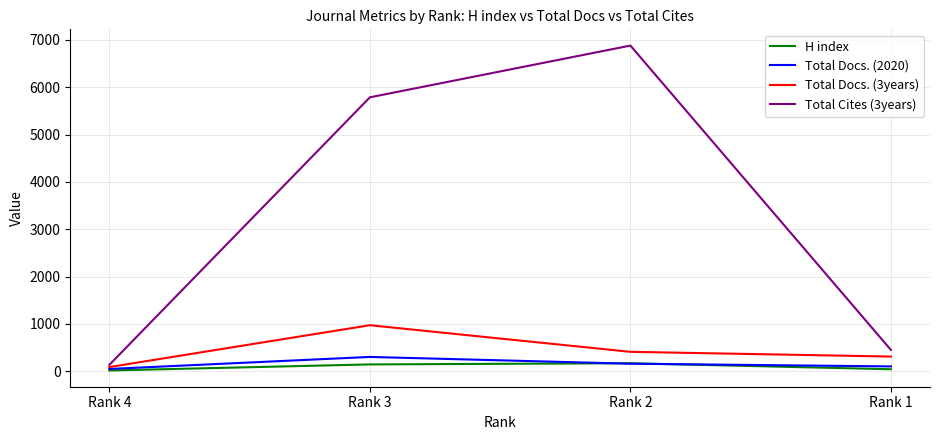

Rank the series by their maximum value, from lowest to highest.

H index, Total Docs. (2020), Total Docs. (3years), Total Cites (3years)